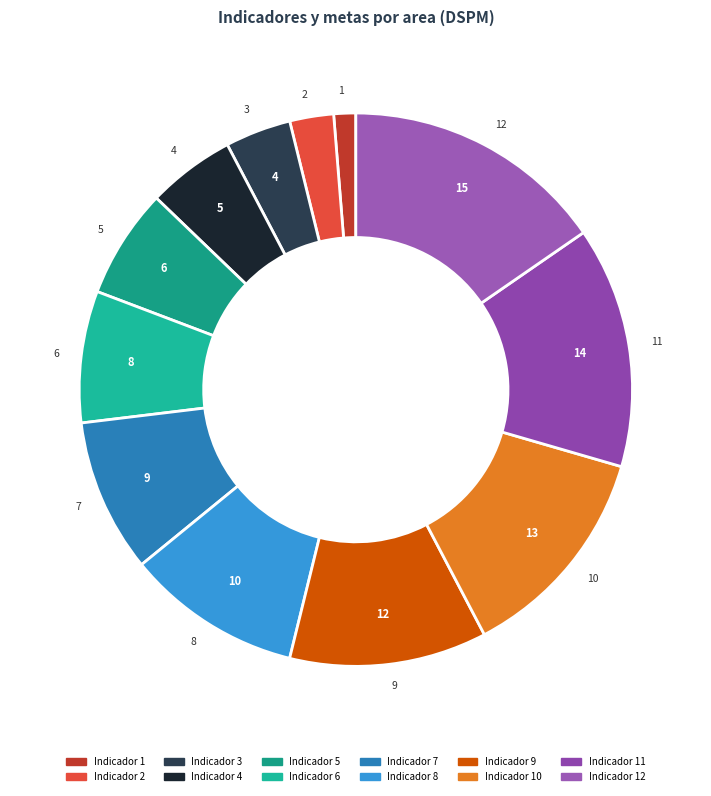

Count the number of slices in the pie.

12